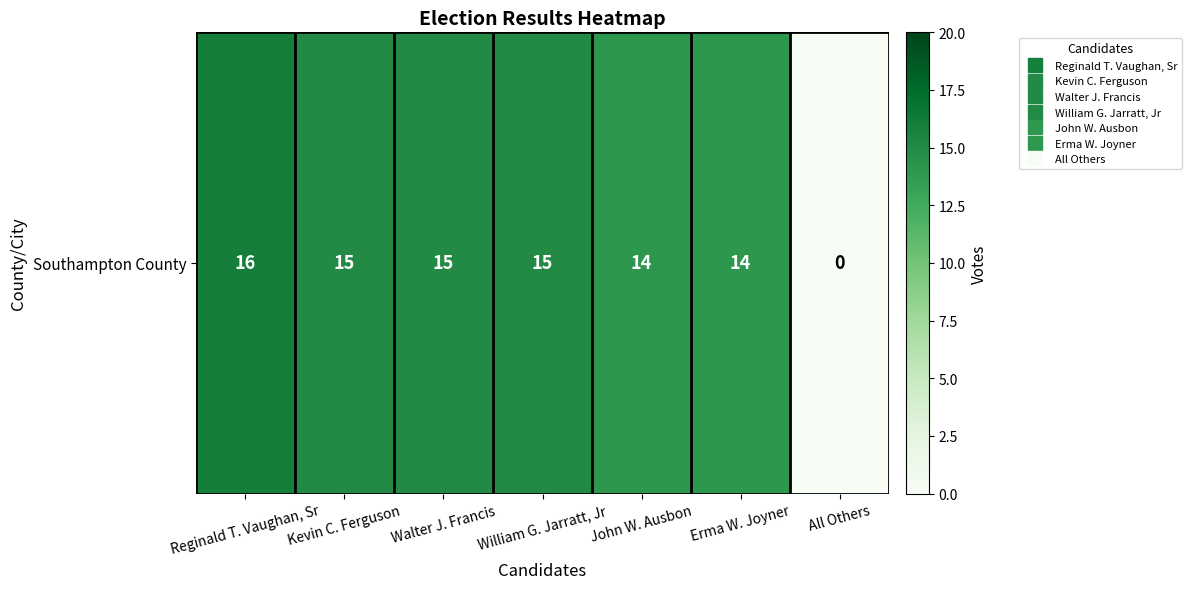

List the labels in order of value, smallest first.

All Others, John W. Ausbon, Erma W. Joyner, Kevin C. Ferguson, Walter J. Francis, William G. Jarratt, Jr, Reginald T. Vaughan, Sr